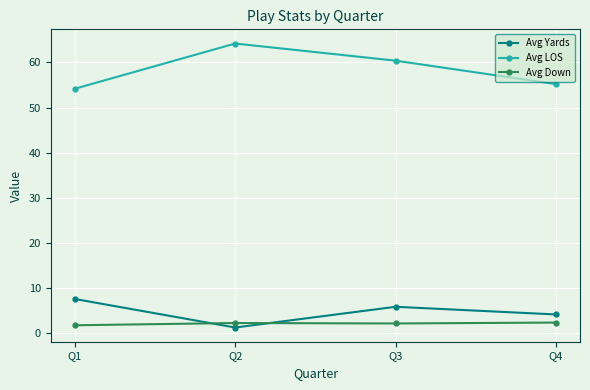

True or false: Avg Down and Avg Yards intersect in this chart.

True